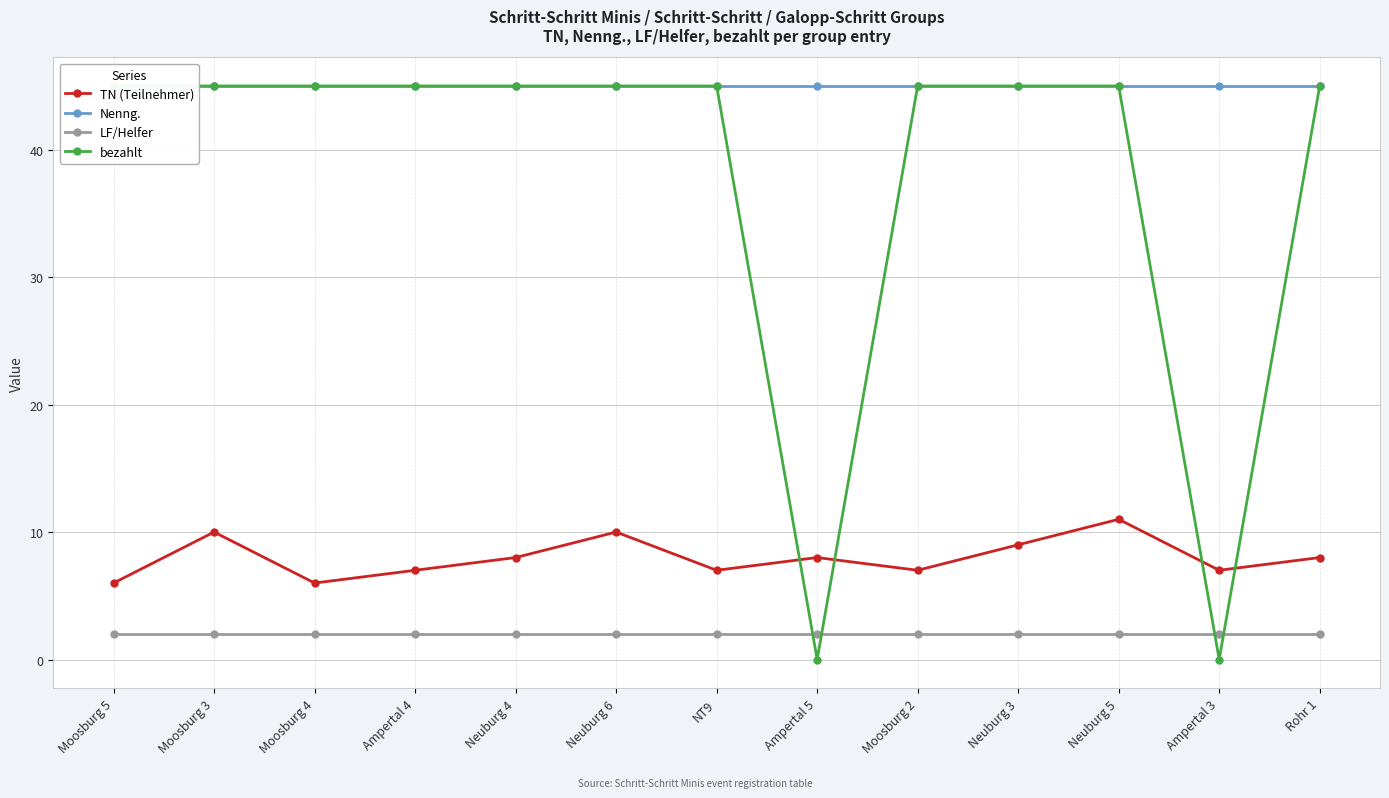

True or false: LF/Helfer and Nenng. intersect in this chart.

False